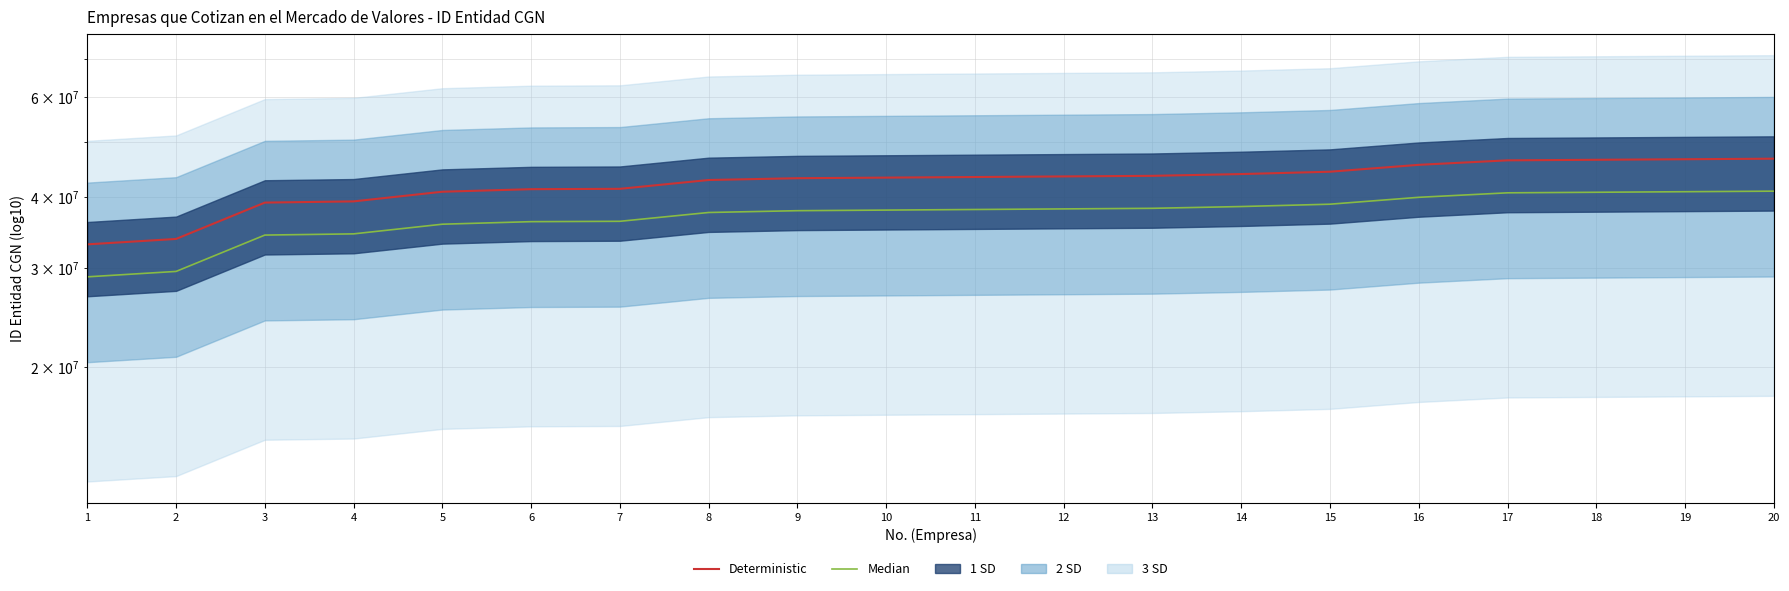

At which category does the chart reach its minimum across all series?

1